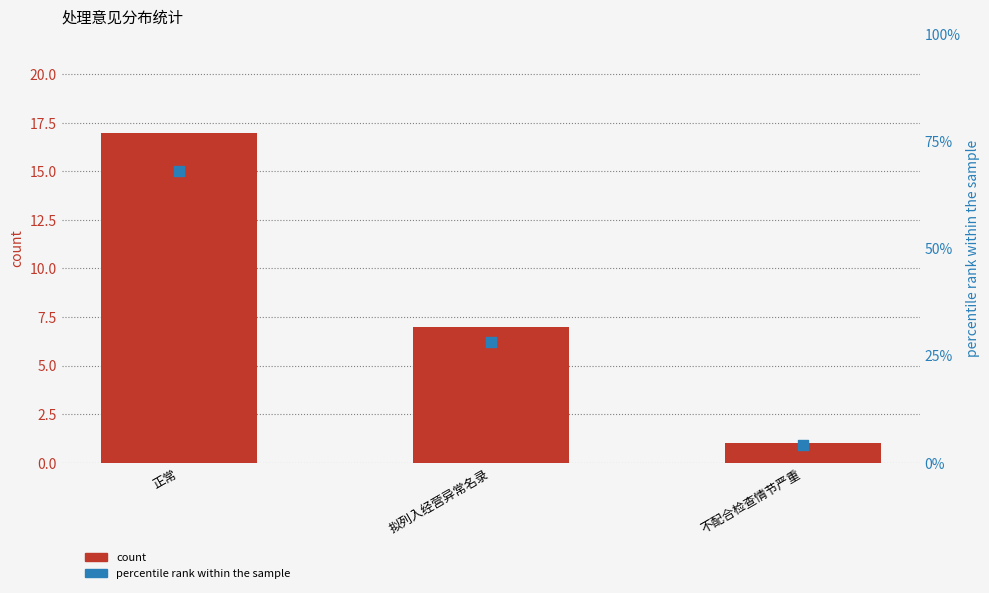

At which category is the sum across all series the highest?

正常